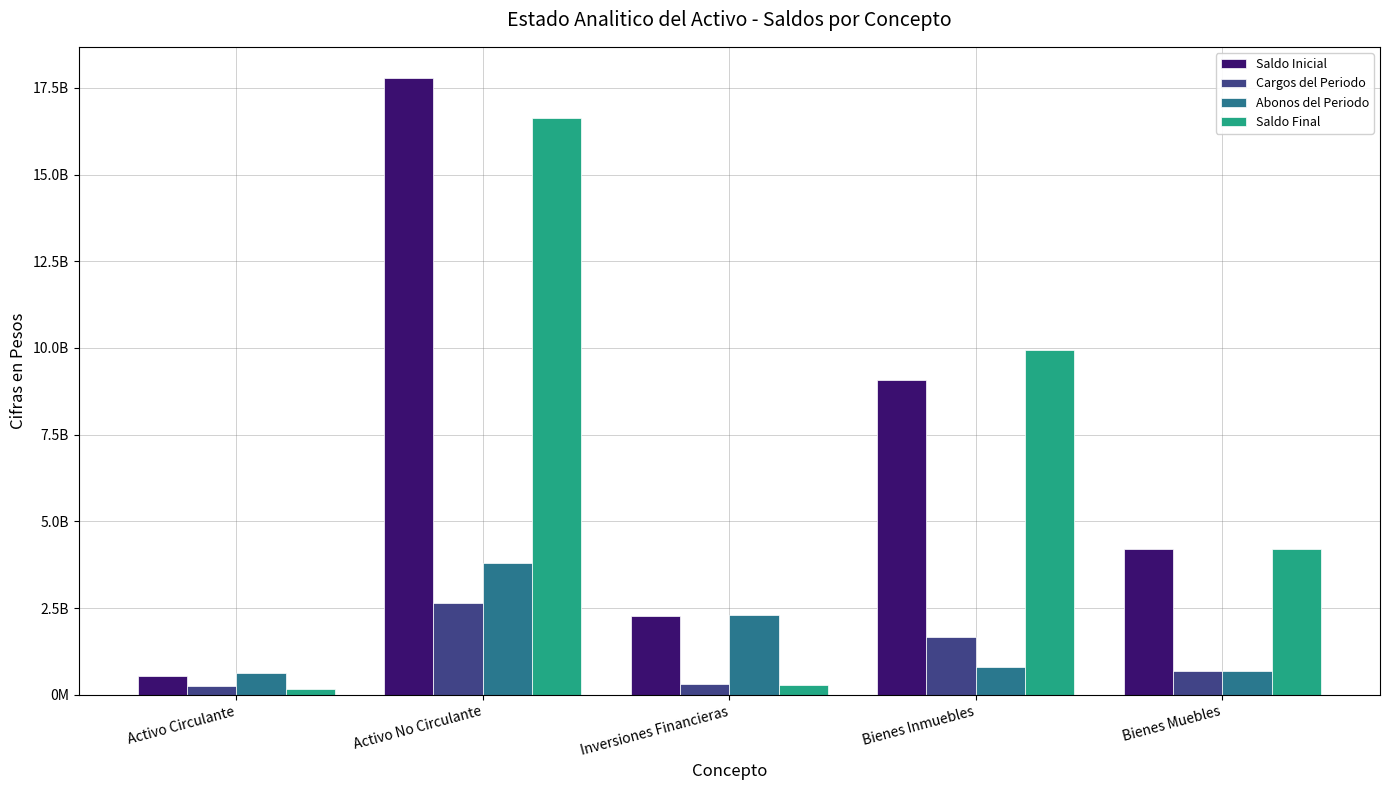

What are all the series names shown in the legend?

Saldo Inicial, Cargos del Periodo, Abonos del Periodo, Saldo Final